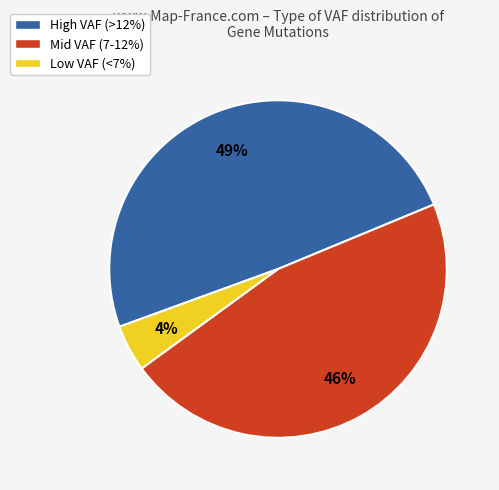

Which category has the smallest portion of the pie?

Low VAF (<7%)